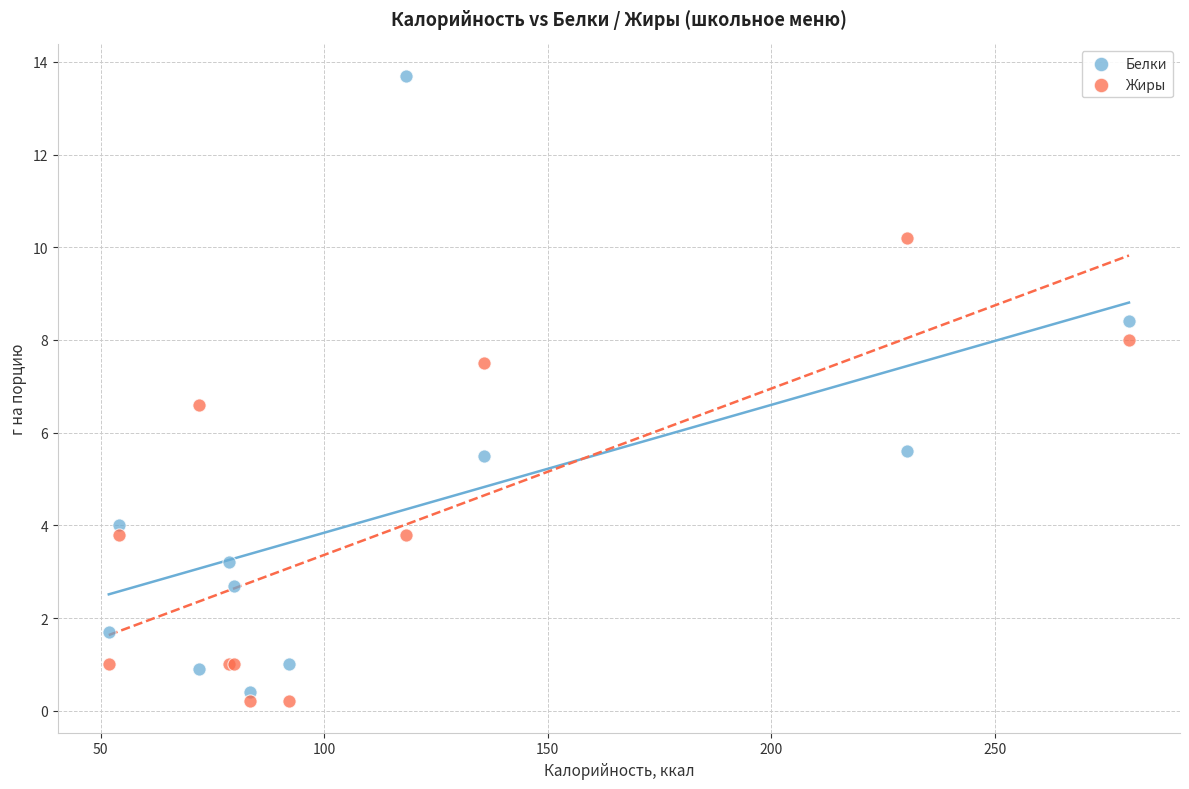

What are all the series names shown in the legend?

Белки, Жиры